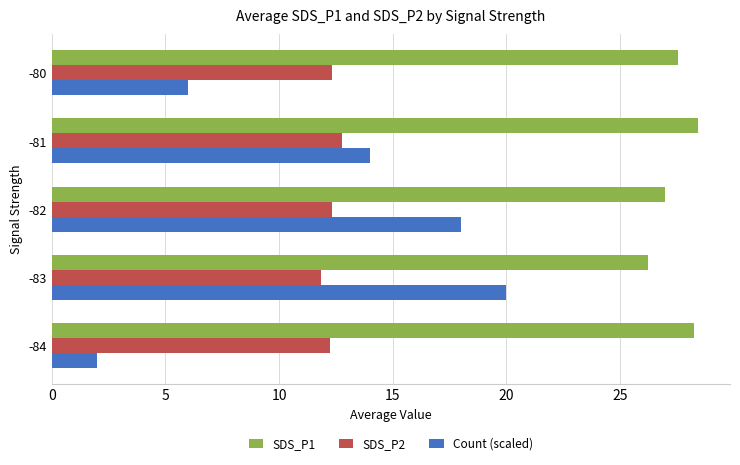

At which label is SDS_P1 closest to 27?

-82